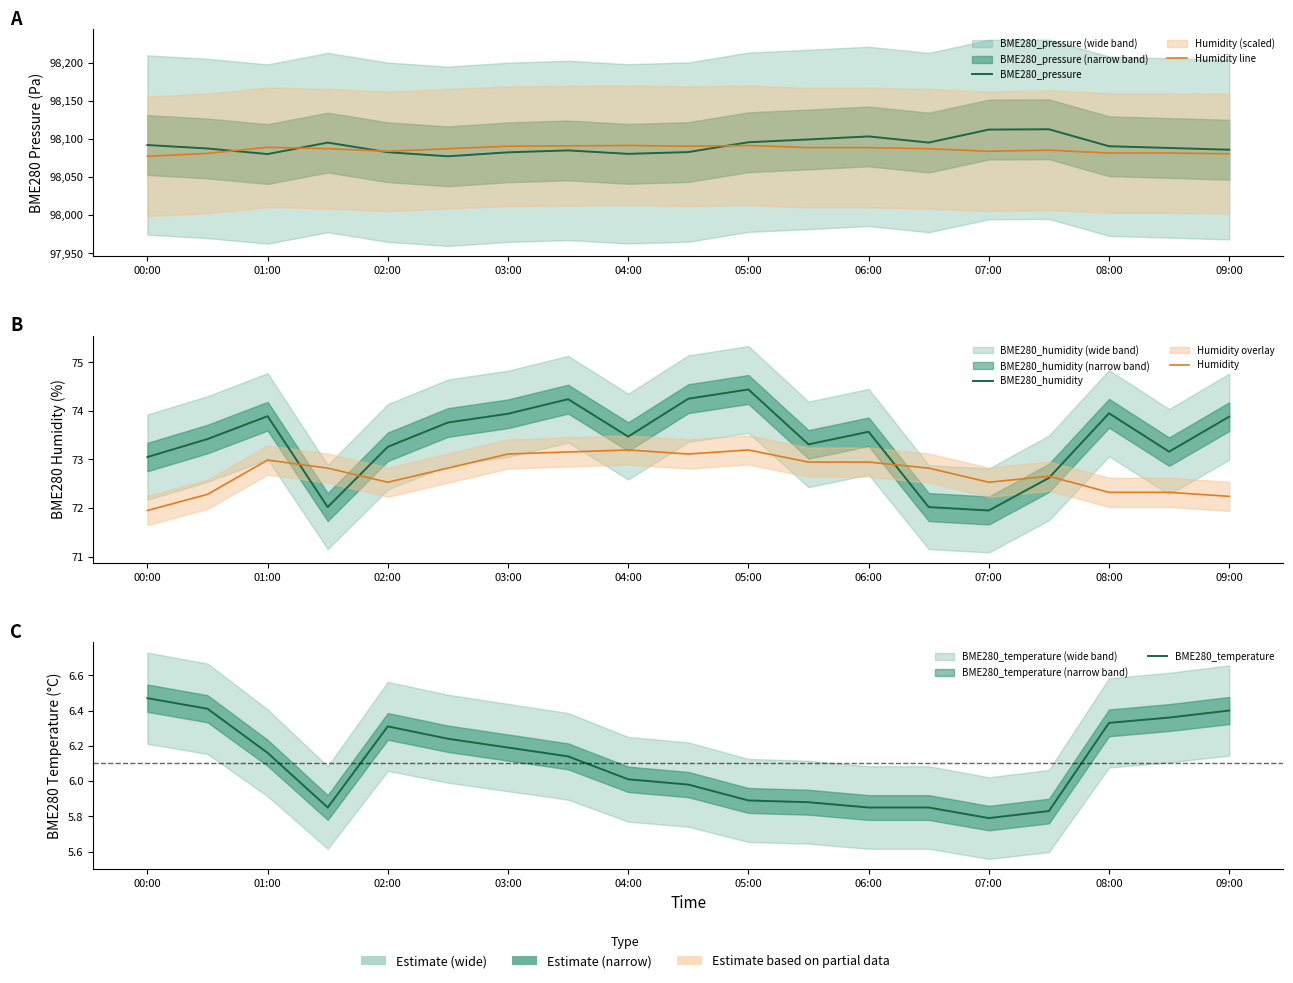

True or false: Humidity line and BME280_temperature cross at least once.

False